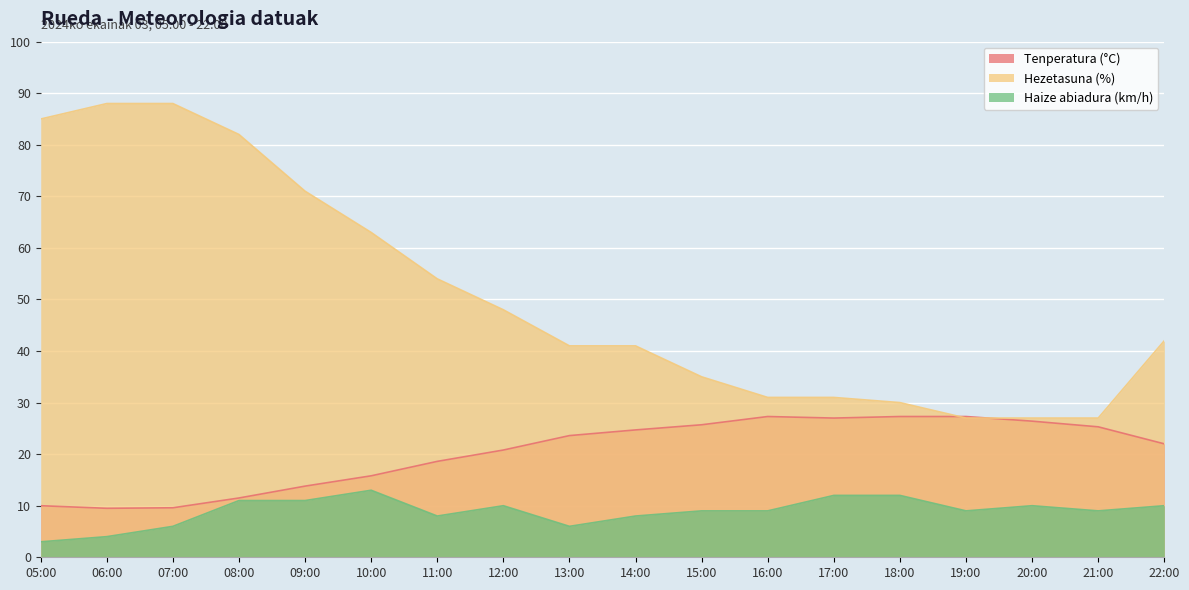

At which label does Tenperatura (°C) first exceed 23?

13:00